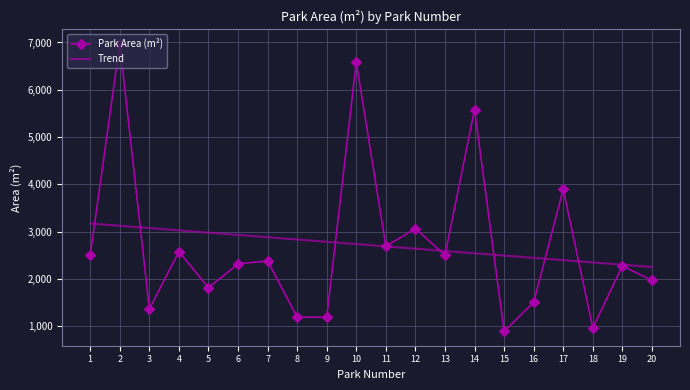

Which series changed the most between 3 and 13?

Park Area (m²)